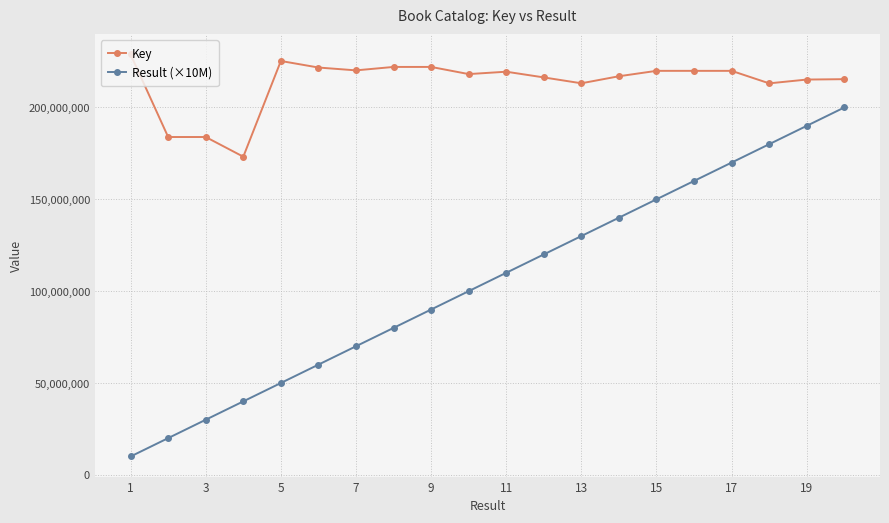

Which series has the largest total across all categories?

Key